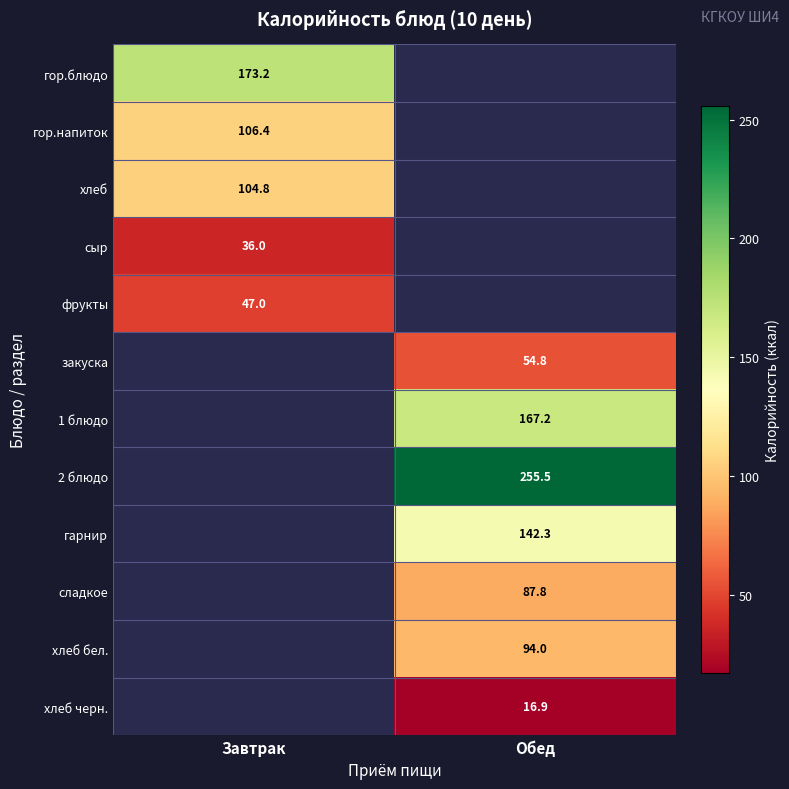

True or false: хлеб бел. has a value of 153.5 at Обед.

False